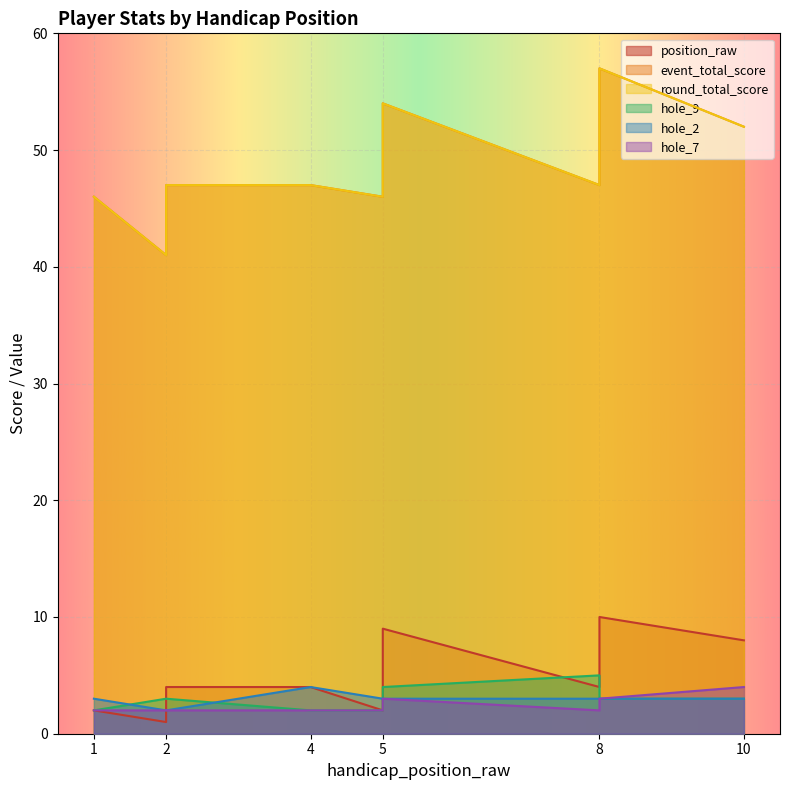

True or false: round_total_score and position_raw intersect in this chart.

False